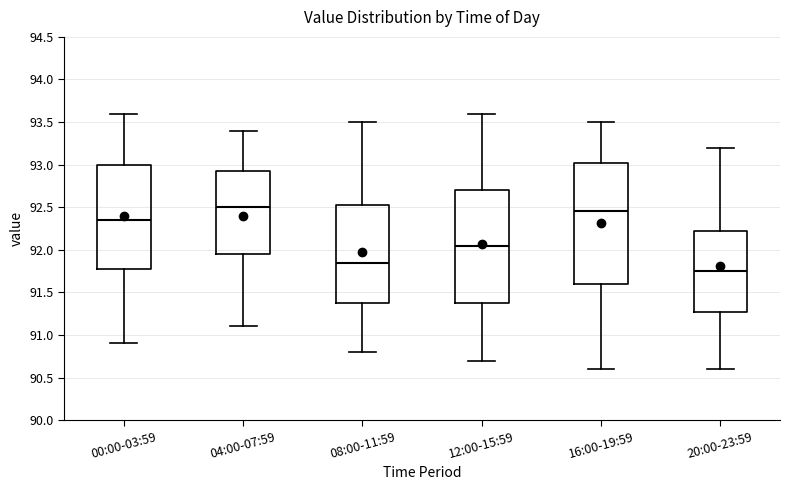

Reading left to right, read every box against the y-axis: the position of its median line, the range the box covers, and the ends of its whiskers. The values are not printed on the chart, so give them approximately, as read against the axis.

00:00-03:59: median 92.35, box 91.80 to 93.00, whiskers 90.90 to 93.60
04:00-07:59: median 92.50, box 91.95 to 92.95, whiskers 91.10 to 93.40
08:00-11:59: median 91.85, box 91.40 to 92.55, whiskers 90.80 to 93.50
12:00-15:59: median 92.05, box 91.40 to 92.70, whiskers 90.70 to 93.60
16:00-19:59: median 92.45, box 91.60 to 93.05, whiskers 90.60 to 93.50
20:00-23:59: median 91.75, box 91.30 to 92.25, whiskers 90.60 to 93.20